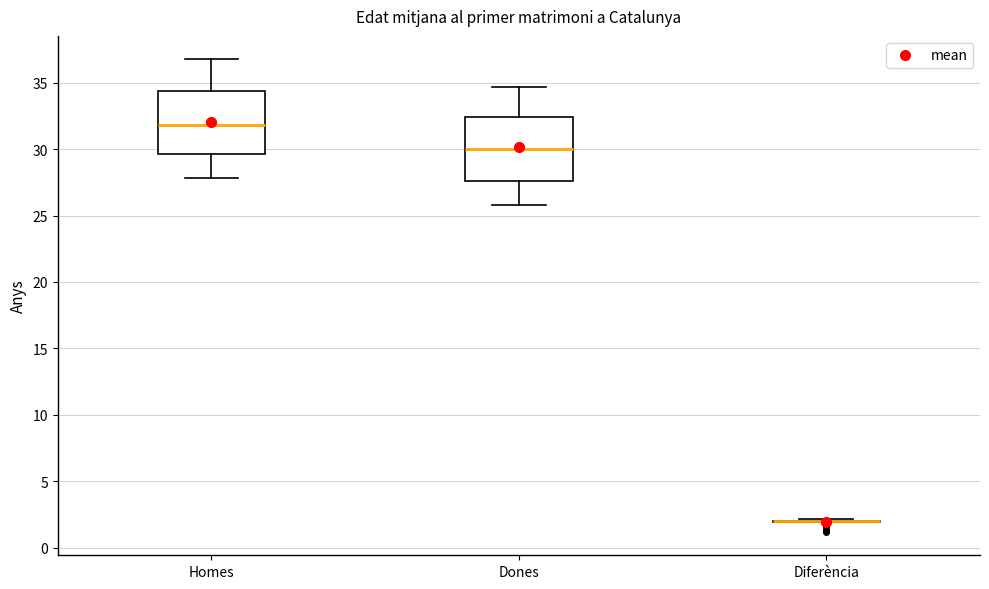

Reading left to right, transcribe this box plot: for each box, give where its median line is, the range the box spans, and where its two whiskers end, as read against the y-axis. The values are not printed on the chart, so give them approximately, as read against the axis.

Homes: median 32.0, box 29.5 to 34.5, whiskers 28.0 to 37.0
Dones: median 30.0, box 27.5 to 32.5, whiskers 26.0 to 34.5
Diferència: box collapsed to a line at 2.0, whiskers 2.0 to 2.0